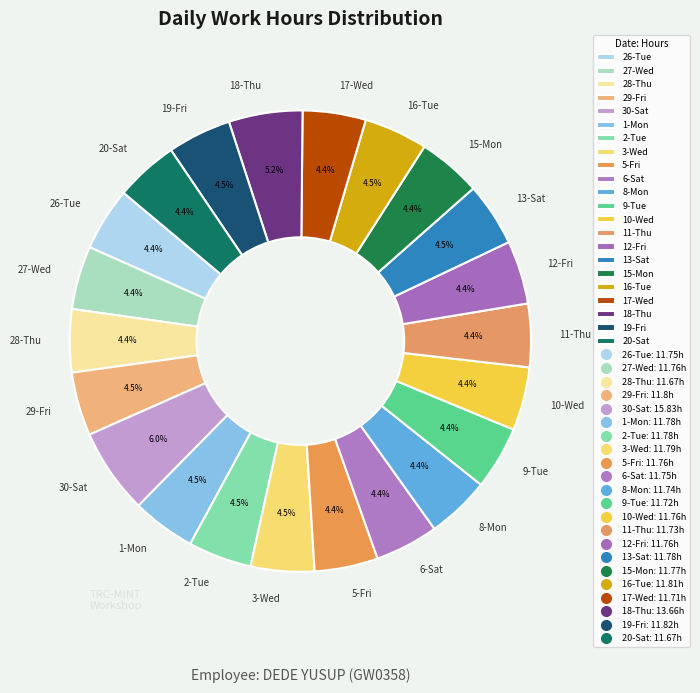

Between 30-Sat and 2-Tue, which is larger?

30-Sat